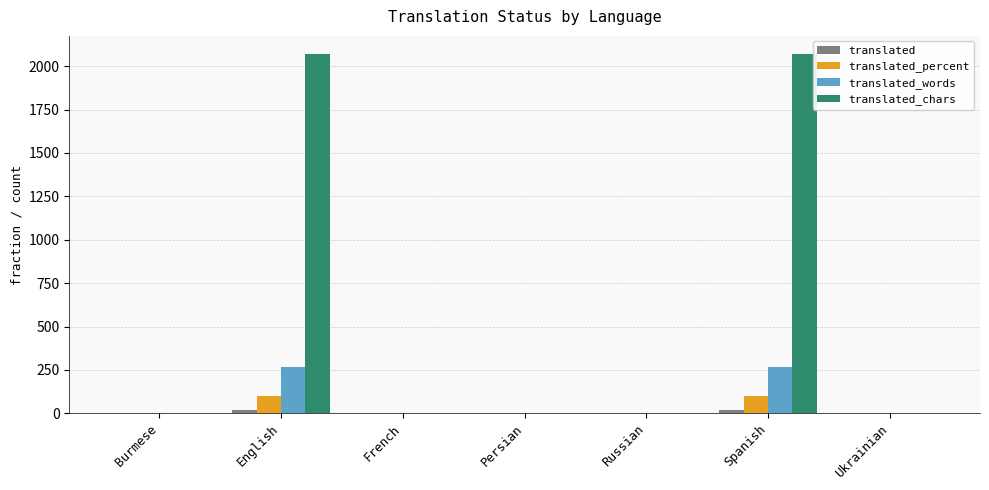

How many data points in translated_words are above 0?

2